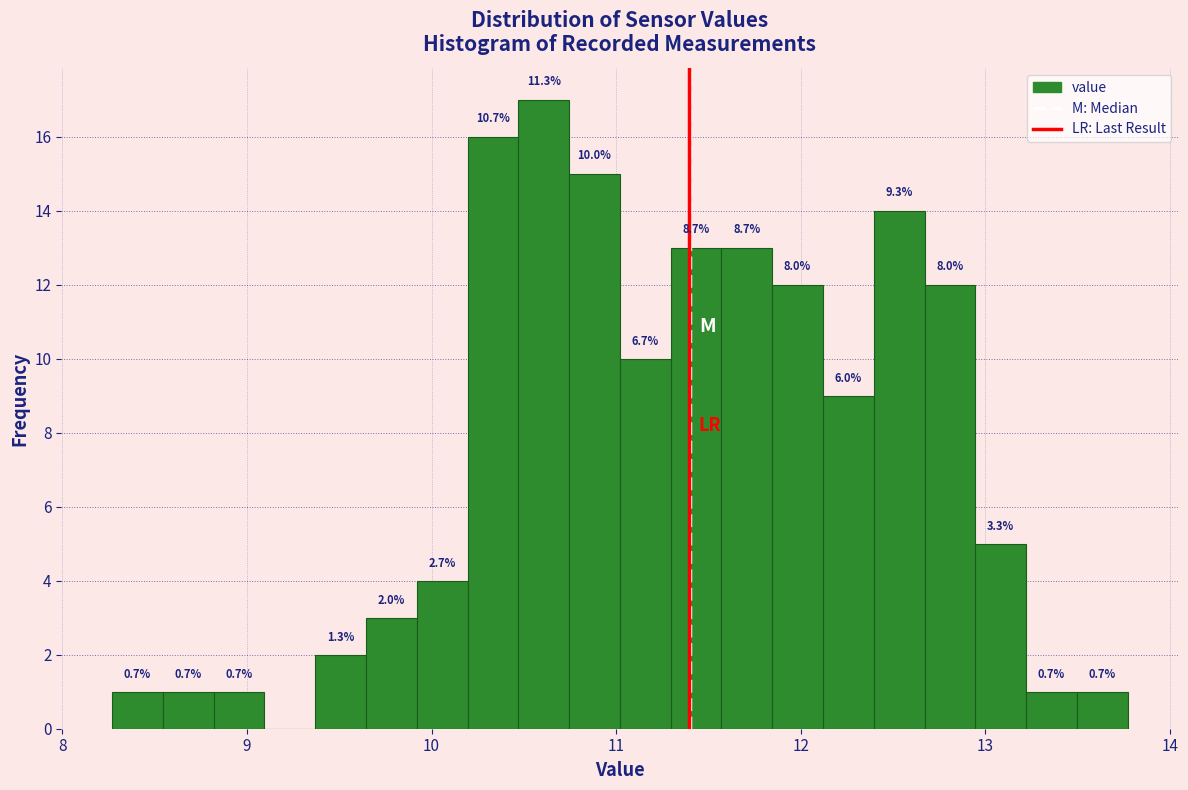

Read against the x-axis, roughly where is the centre of the tallest bar?

10.6